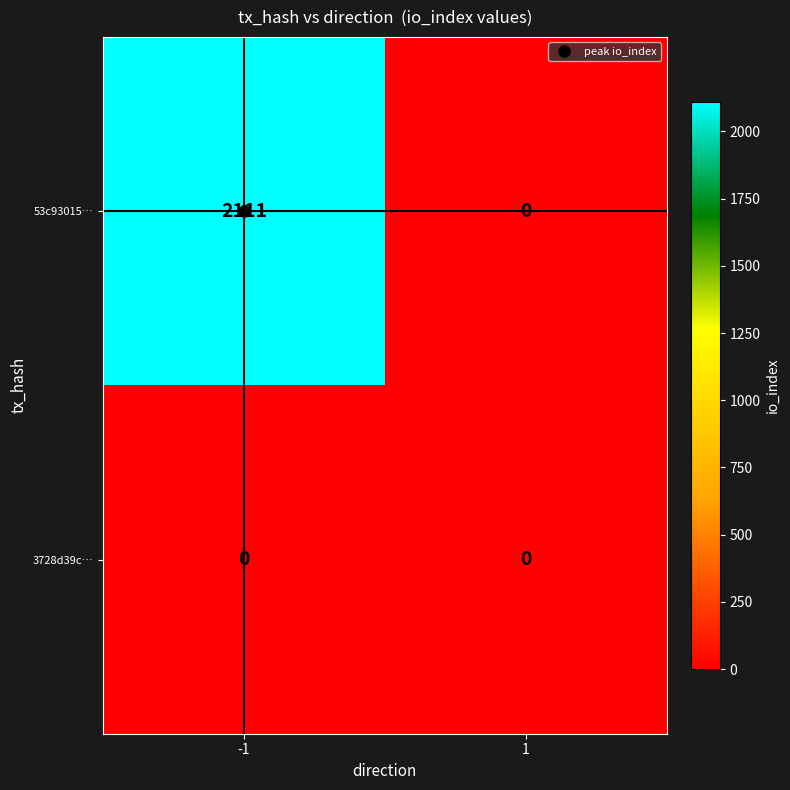

At how many categories does at least one series exceed 481?

1